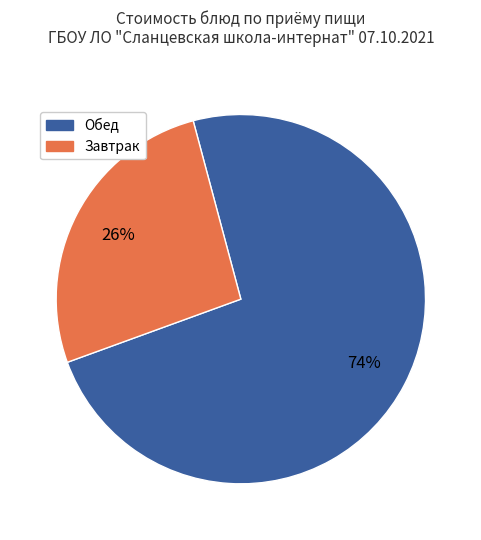

To the nearest percent, what is the average slice percentage?

50%